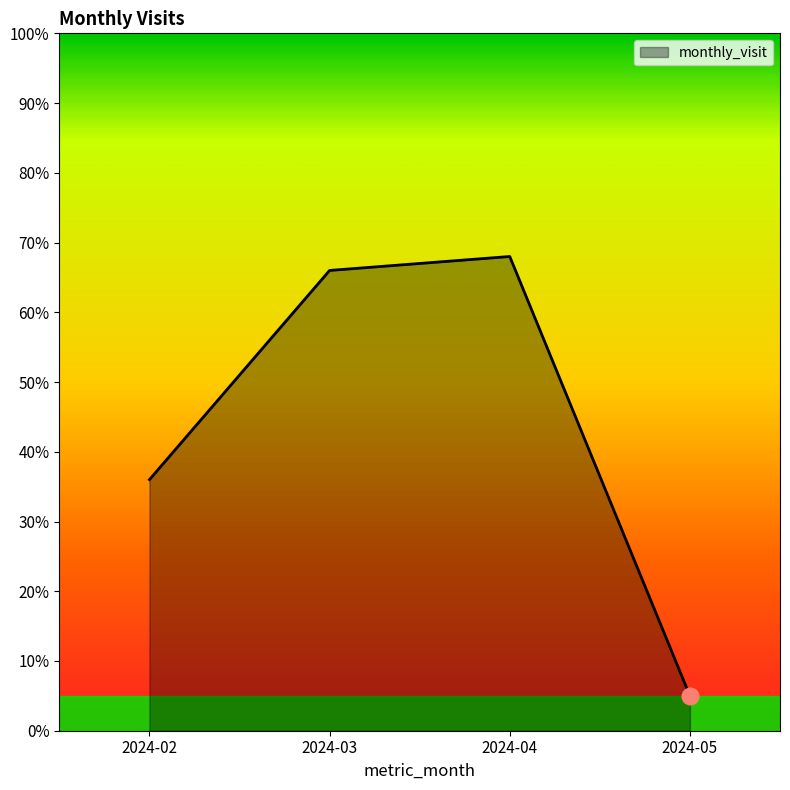

Reading left to right, what are all the values shown in this chart?

2024-02=36	2024-03=66	2024-04=68	2024-05=5